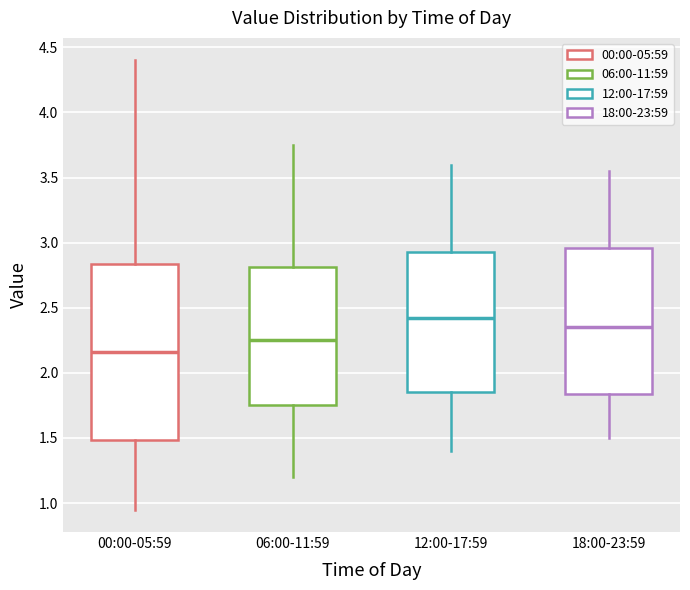

Where does the median line of the box for 06:00-11:59 sit on the y-axis? The values are not printed on the chart, so give them approximately, as read against the axis.

2.25